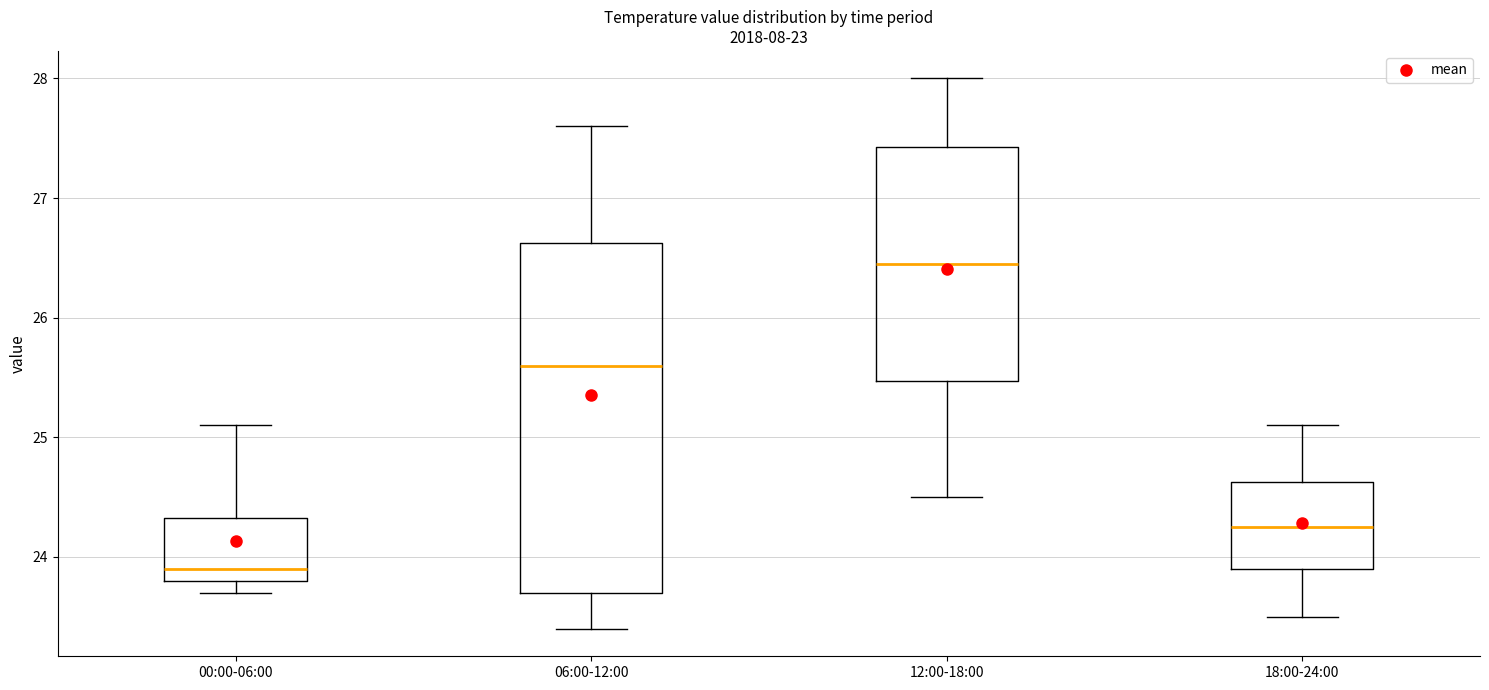

Comparing the boxes themselves (not the whiskers), which one is the tallest?

06:00-12:00